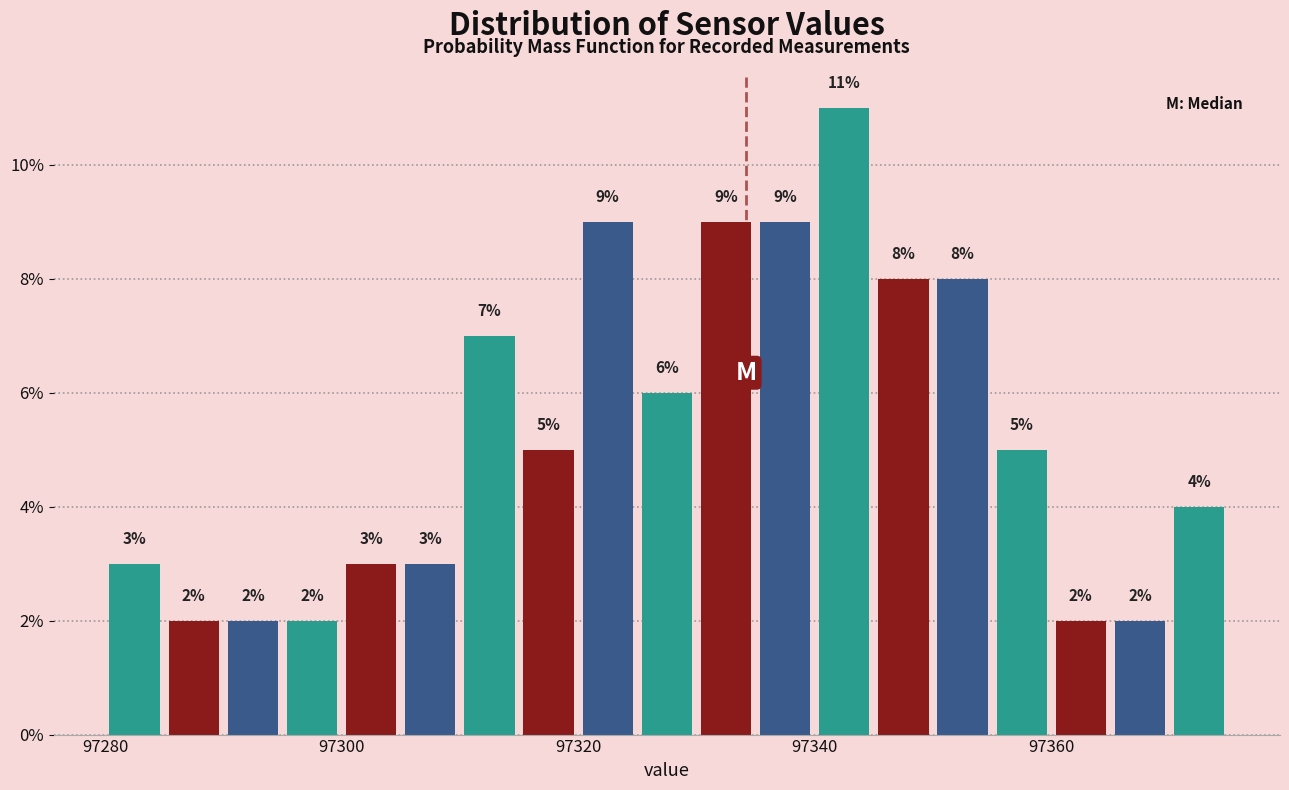

Read against the x-axis, roughly where is the centre of the tallest bar?

97342